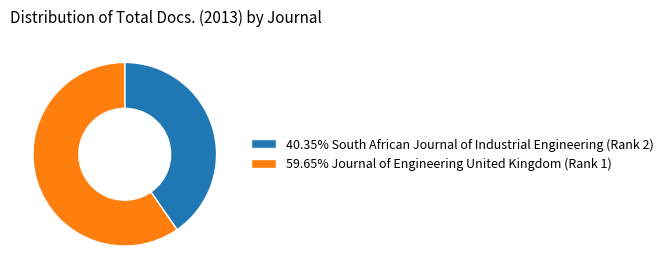

Approximately how many times larger is the value at 59.65% Journal of Engineering United Kingdom (Rank 1) compared to 40.35% South African Journal of Industrial Engineering (Rank 2)?

1.5